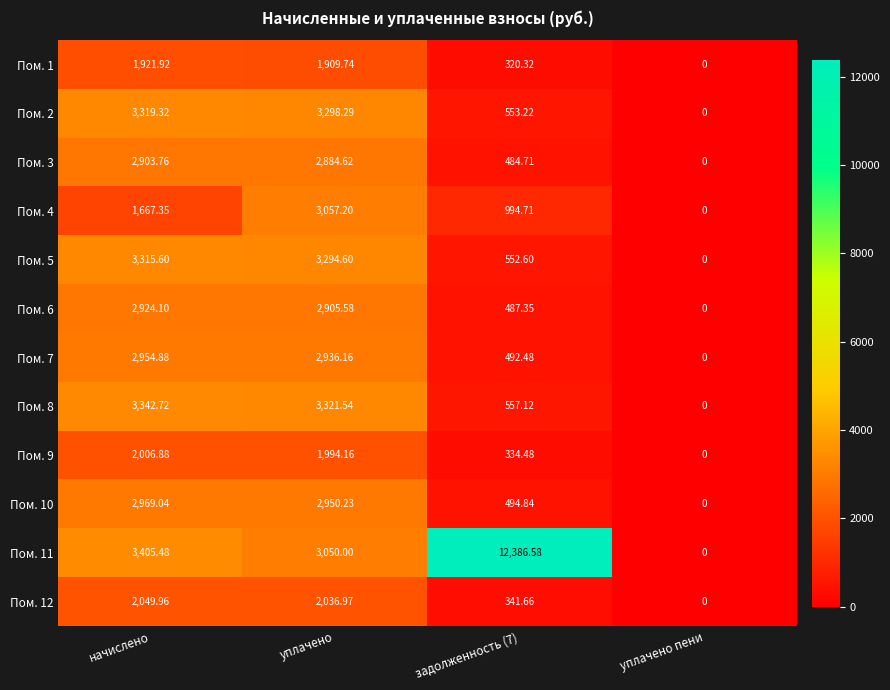

How many distinct data groups are displayed?

12